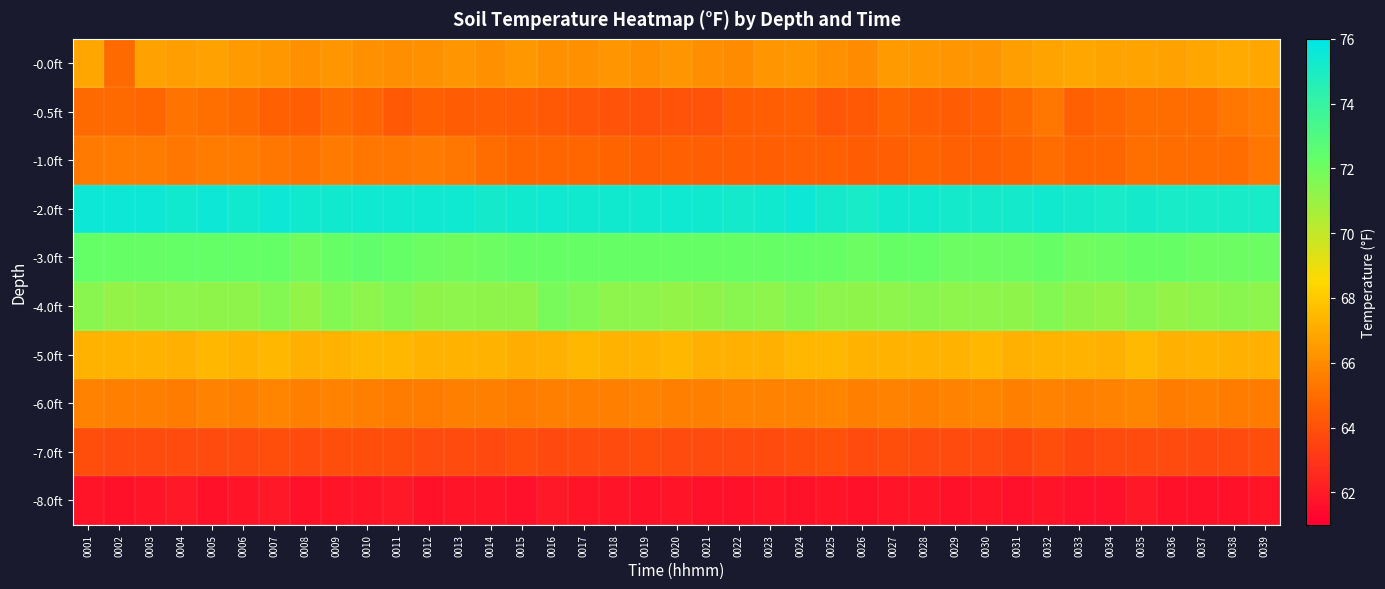

Which series has the largest total across all categories?

-2.0ft